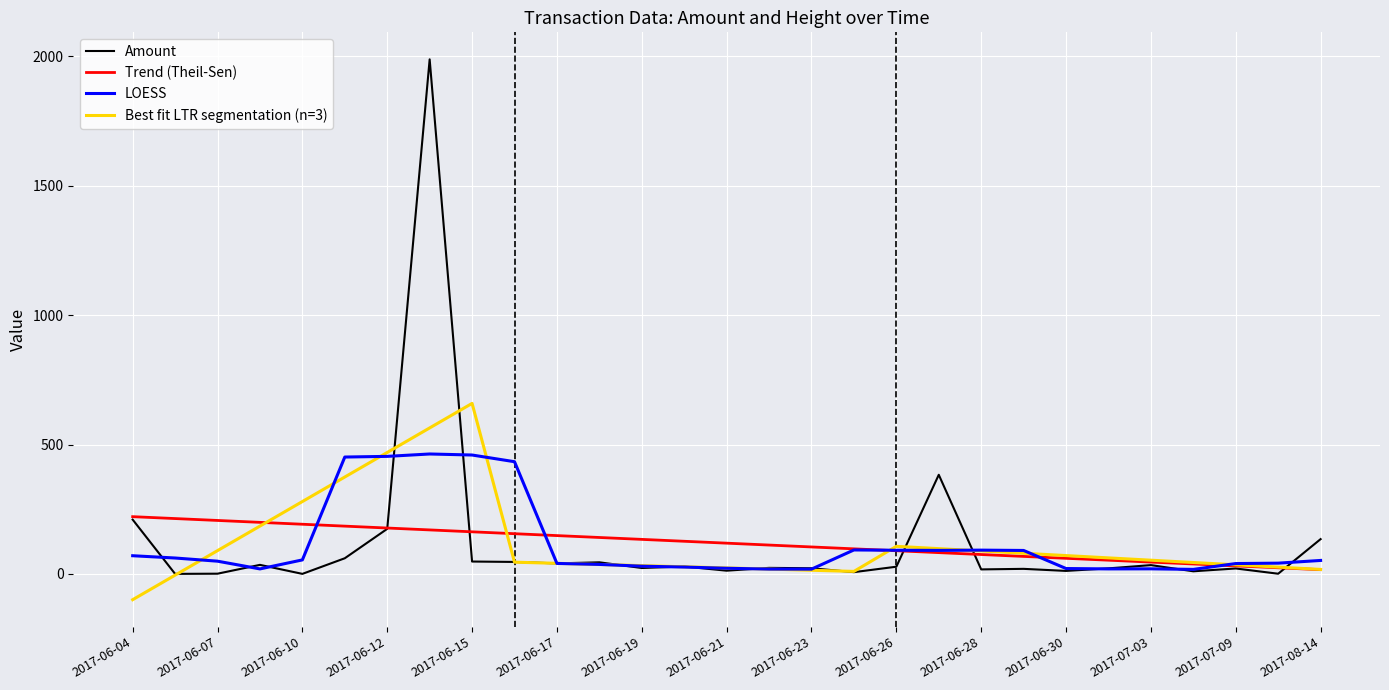

Which series has the widest spread of values?

Amount